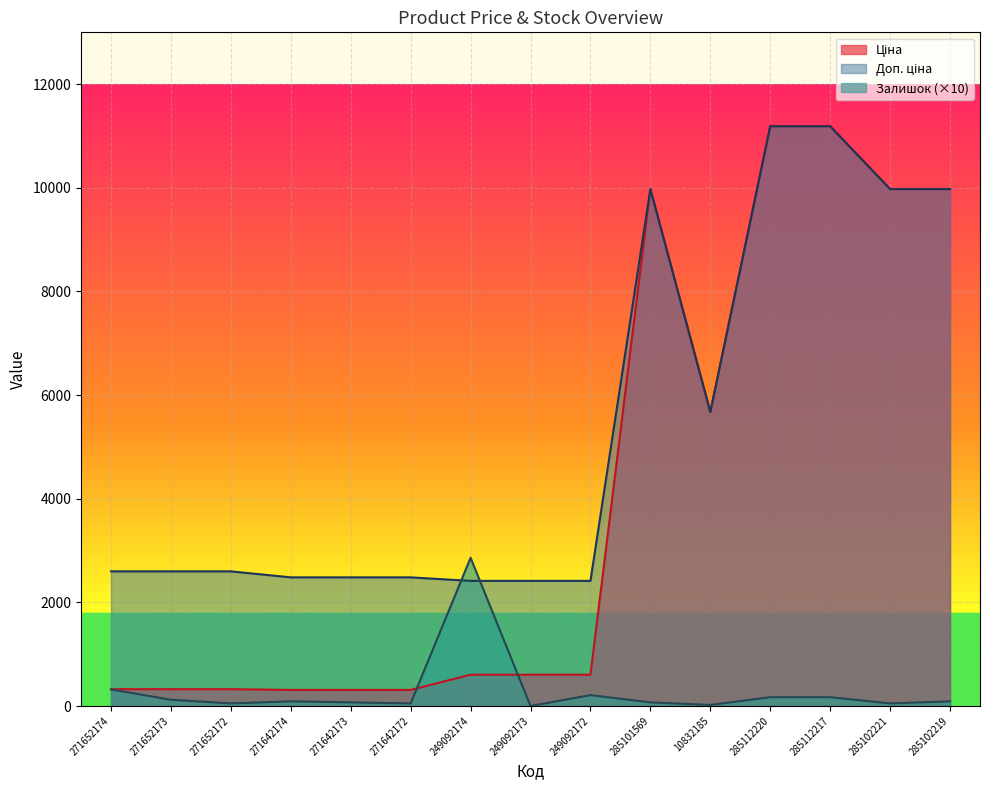

At how many categories does at least one series exceed 9674?

5